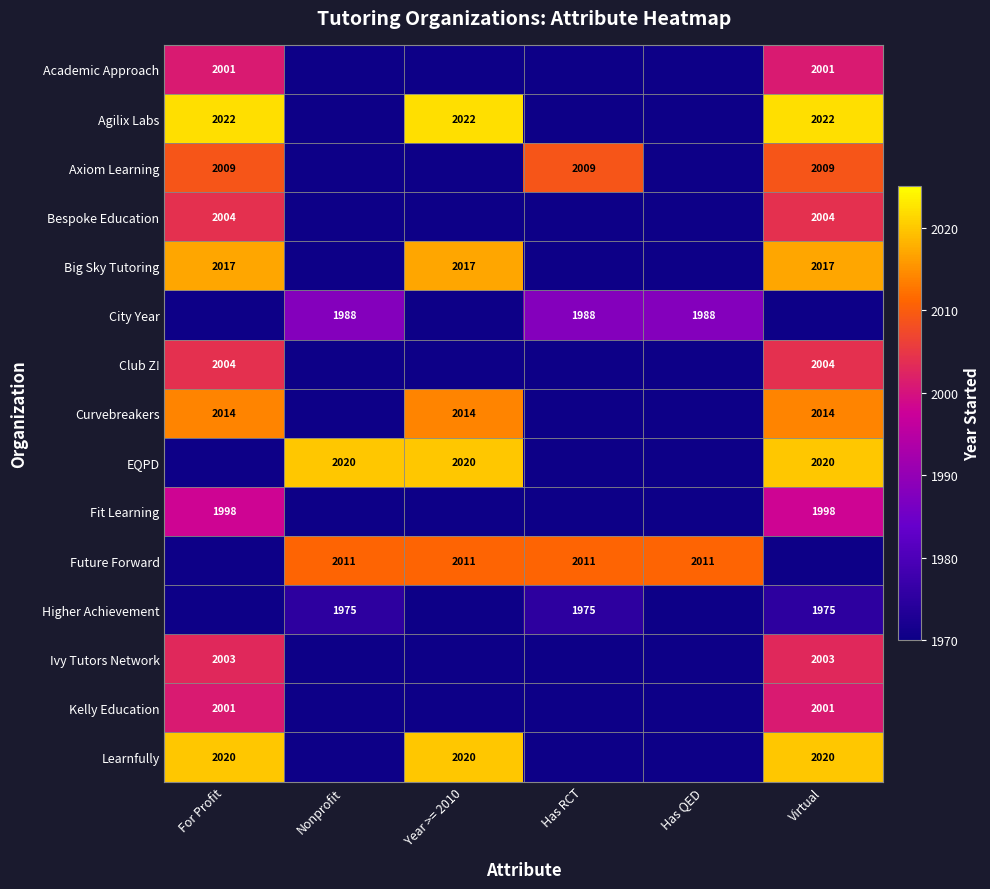

Between Year >= 2010 and Has QED, which is larger?

Year >= 2010